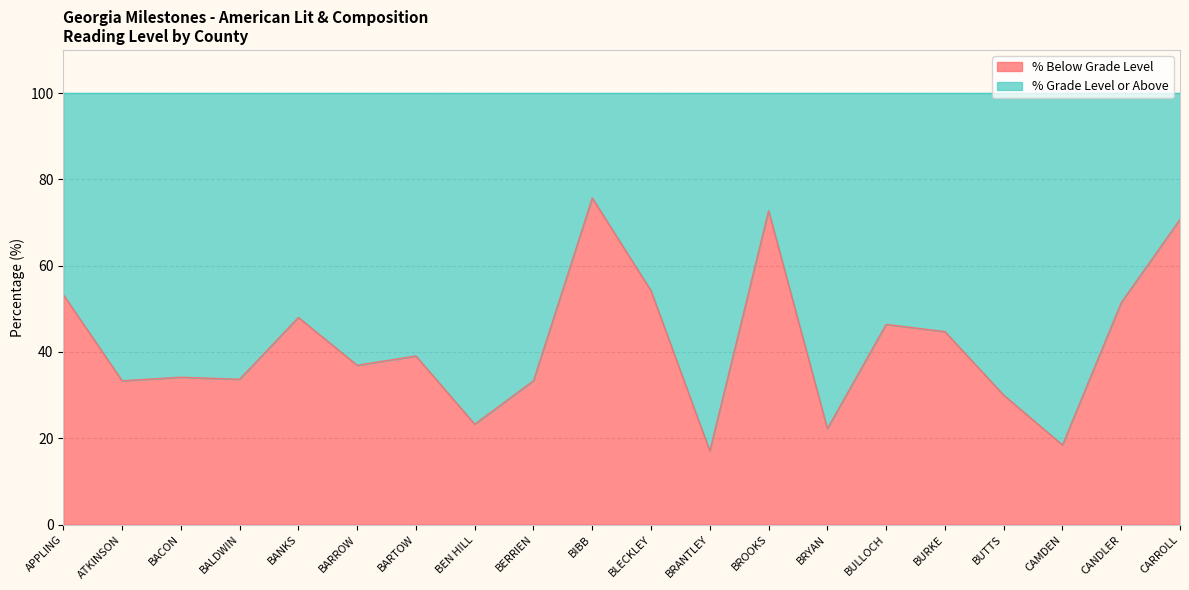

Reading left to right, extract all data points from this chart.

APPLING=53.3	ATKINSON=33.3	BACON=34.1	BALDWIN=33.7	BANKS=48.0	BARROW=36.9	BARTOW=39.1	BEN HILL=23.3	BERRIEN=33.3	BIBB=75.7	BLECKLEY=54.2	BRANTLEY=17.1	BROOKS=72.7	BRYAN=22.2	BULLOCH=46.4	BURKE=44.7	BUTTS=30.0	CAMDEN=18.4	CANDLER=51.4	CARROLL=70.7